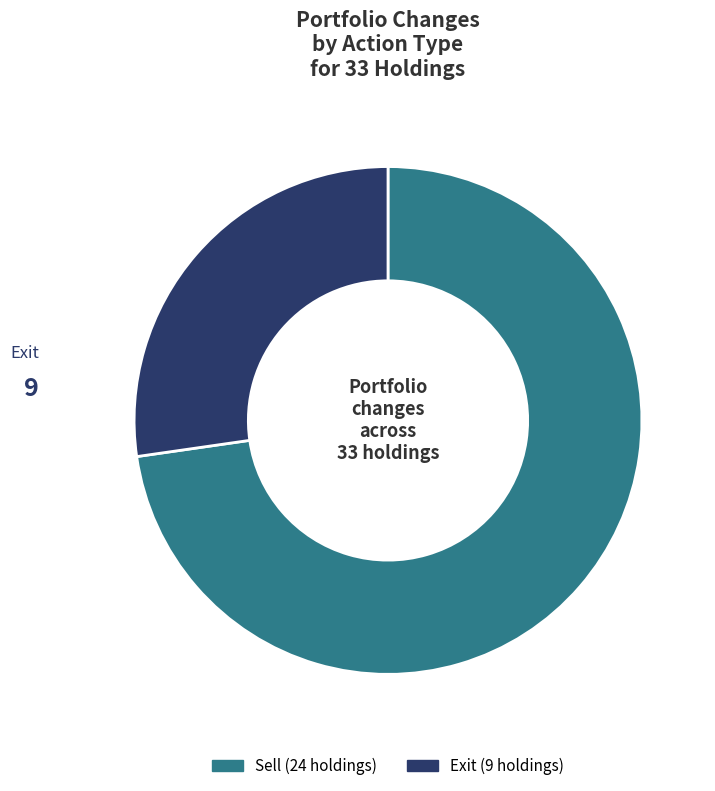

Is there any slice that represents more than half of the pie?

Yes